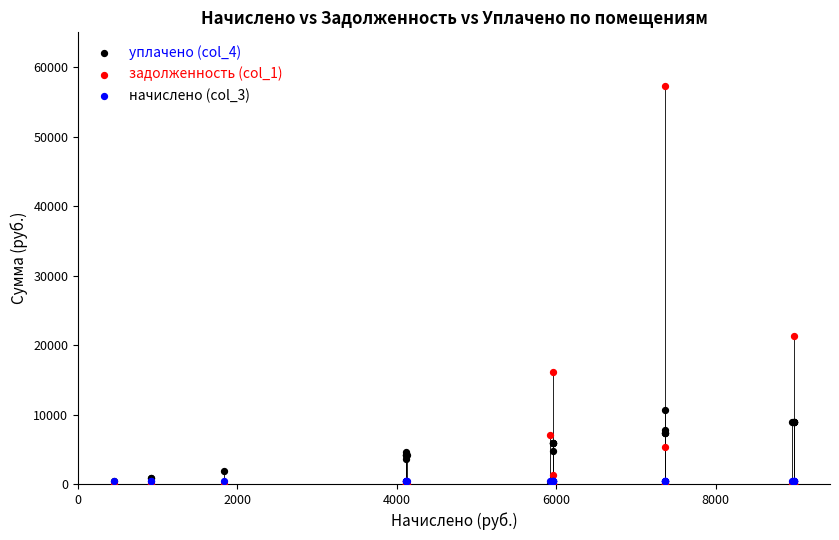

Across all series, what Y value is closest to 28659?

21247.2